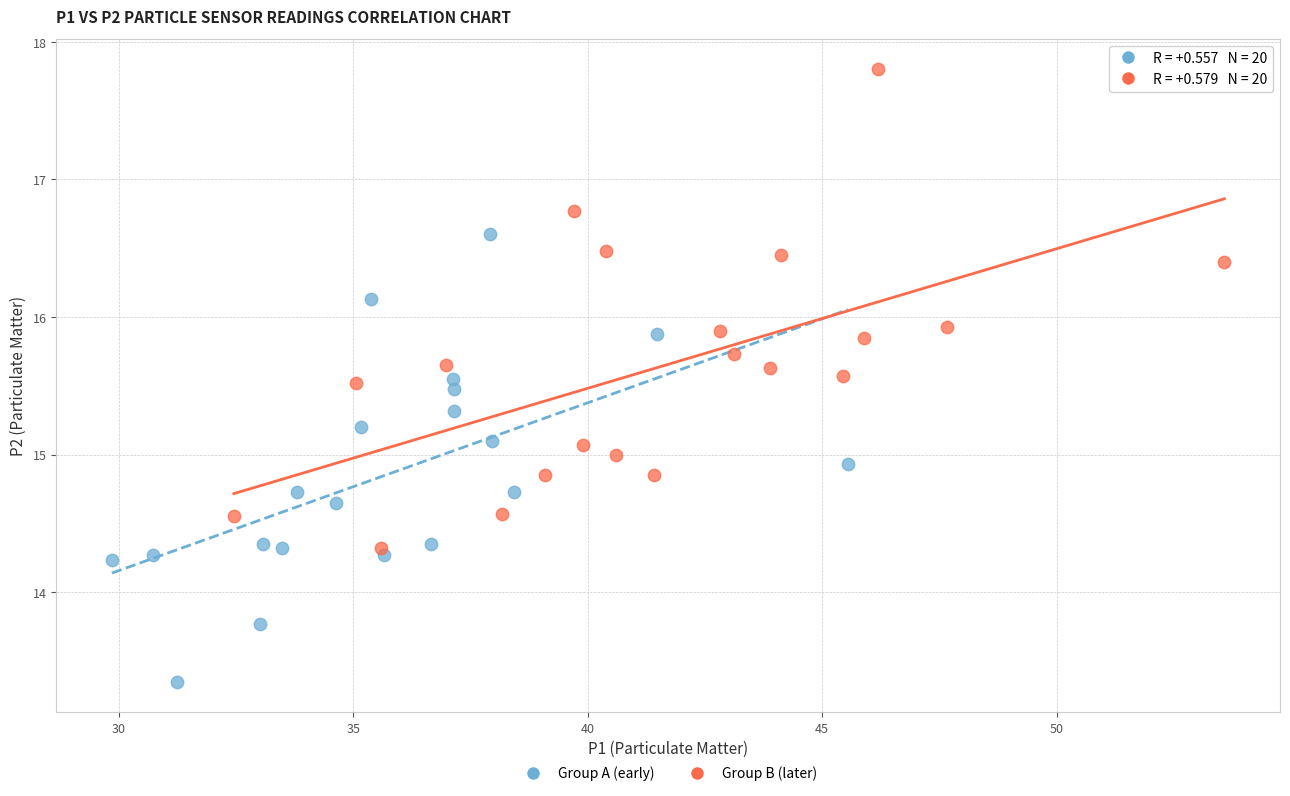

Which series reaches the maximum Y coordinate?

Group B (later)